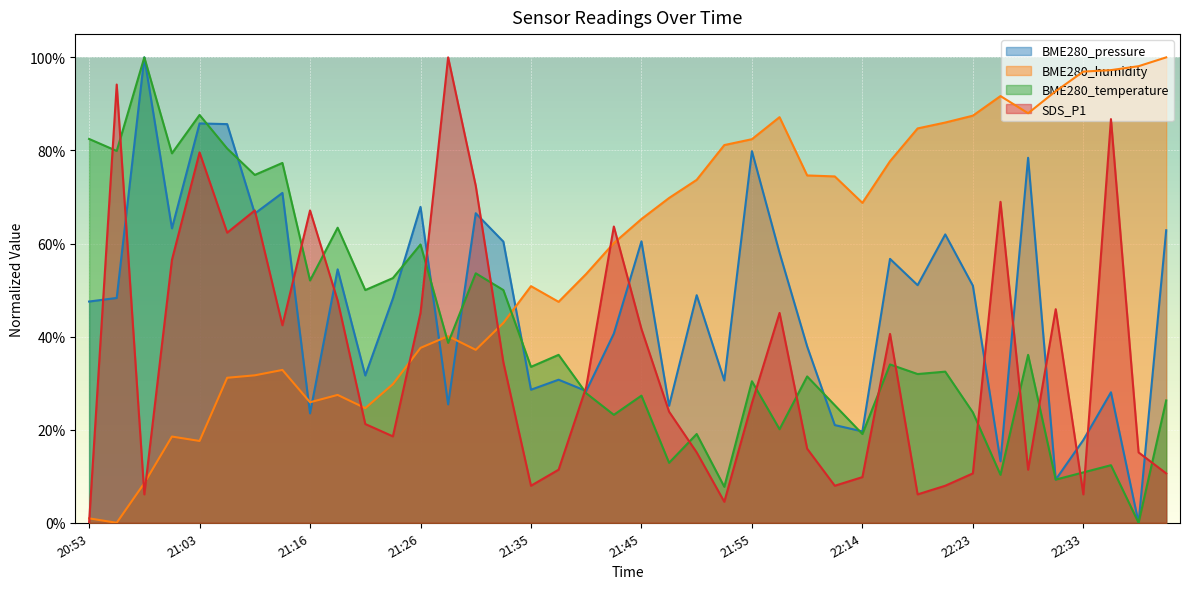

True or false: BME280_temperature and BME280_pressure intersect in this chart.

True